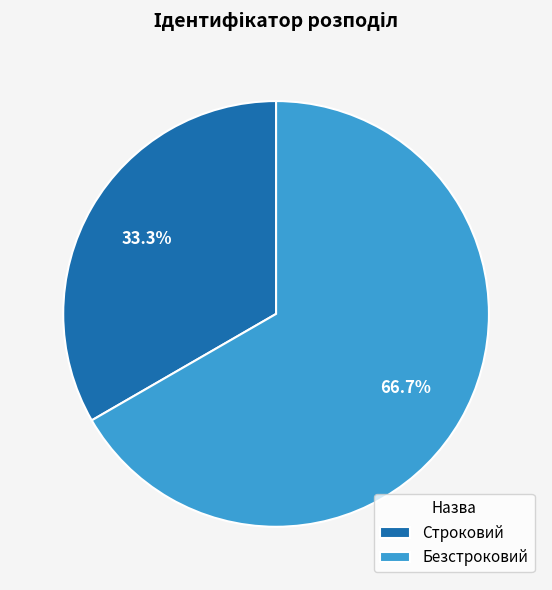

Which has a higher value, Строковий or Безстроковий?

Безстроковий